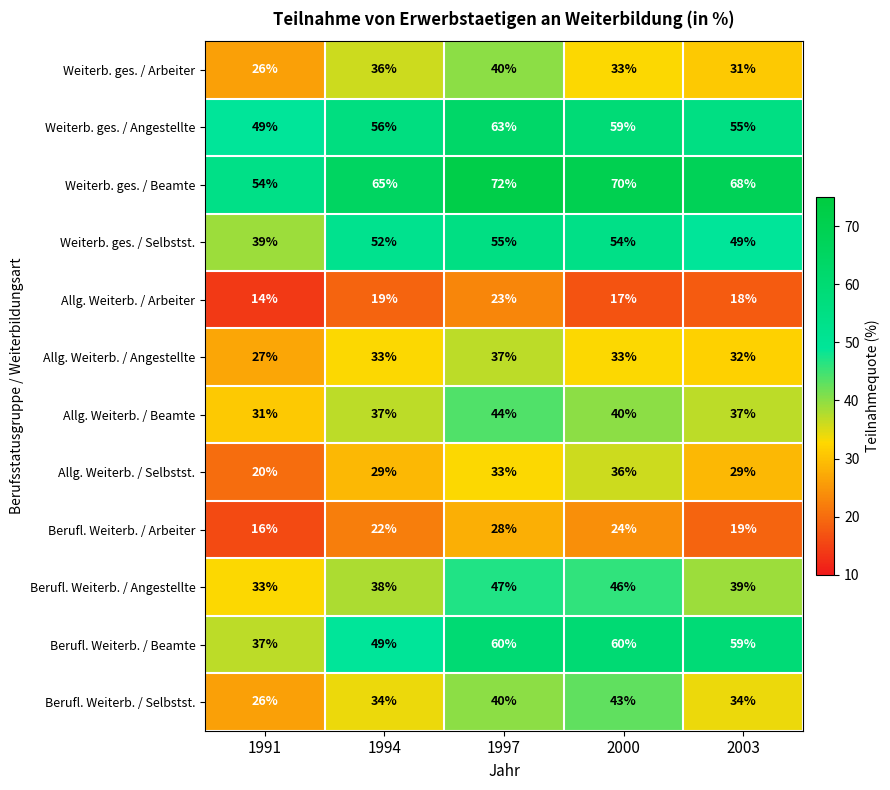

What is the average value of the Weiterb. ges. / Angestellte series?

56